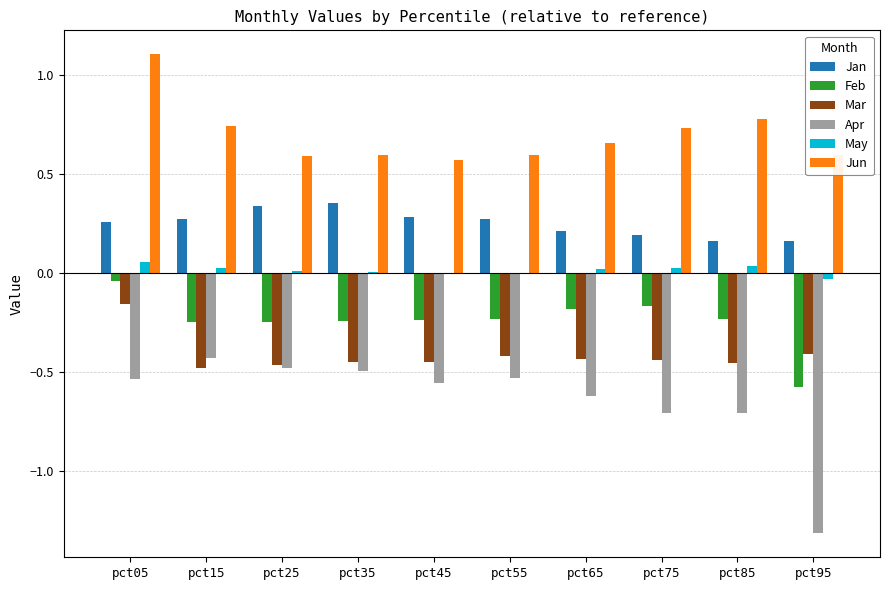

Between pct05 and pct25, which series saw the biggest shift?

Jun